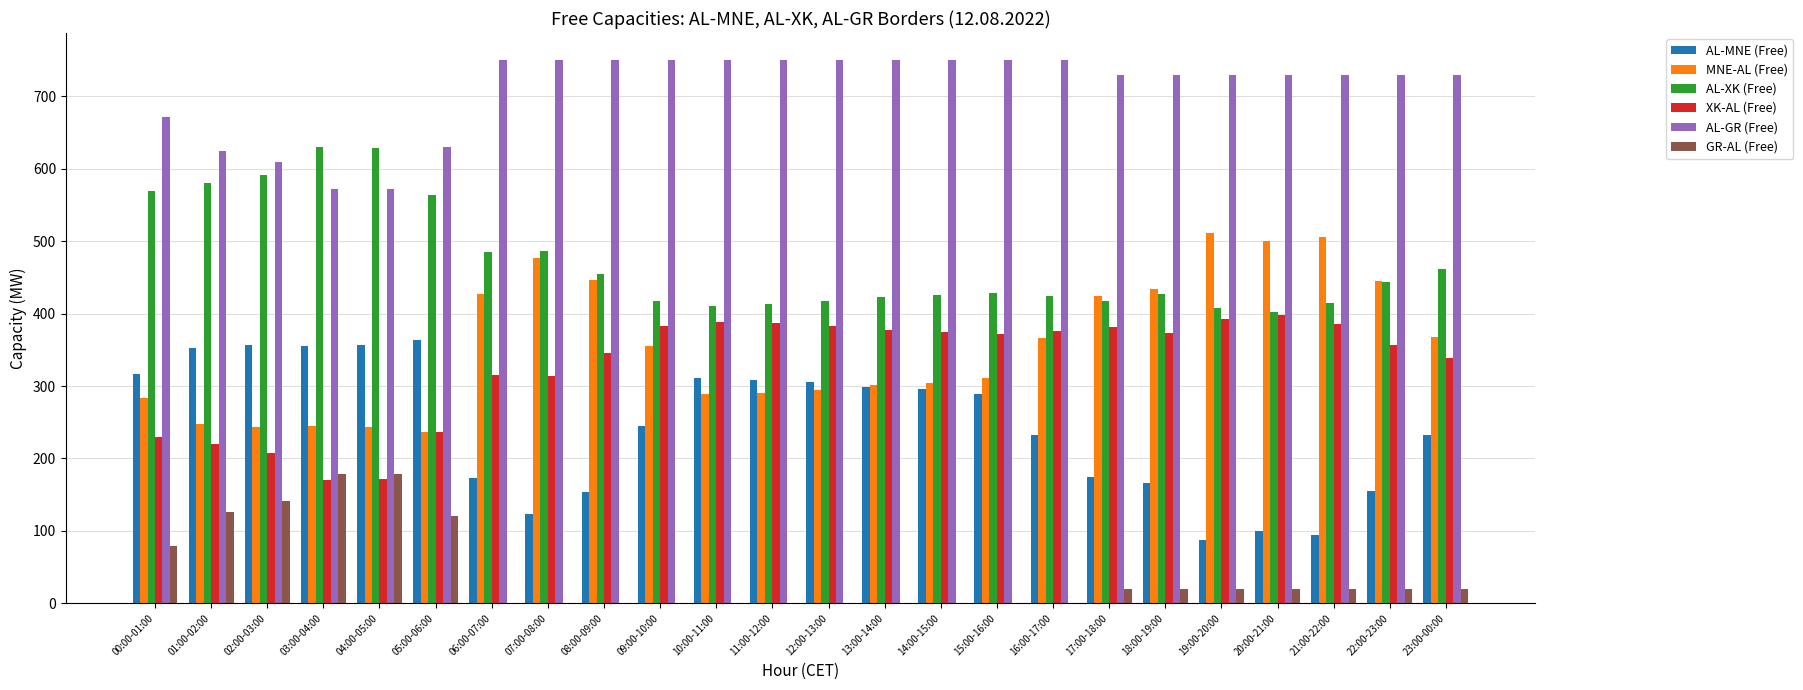

What is the maximum value shown in the chart?

750